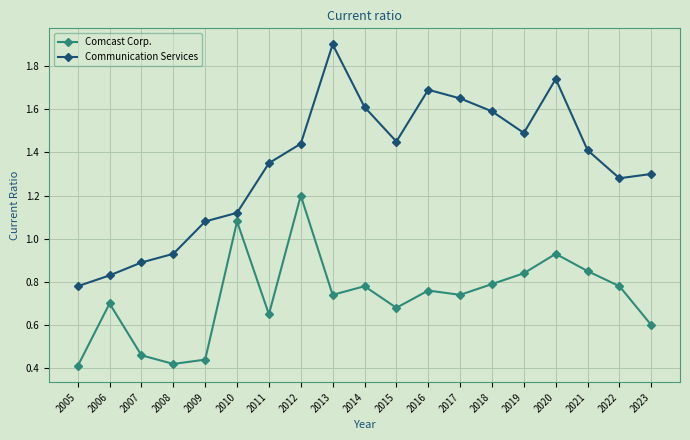

Does the chart display data point markers on the line(s)?

Yes